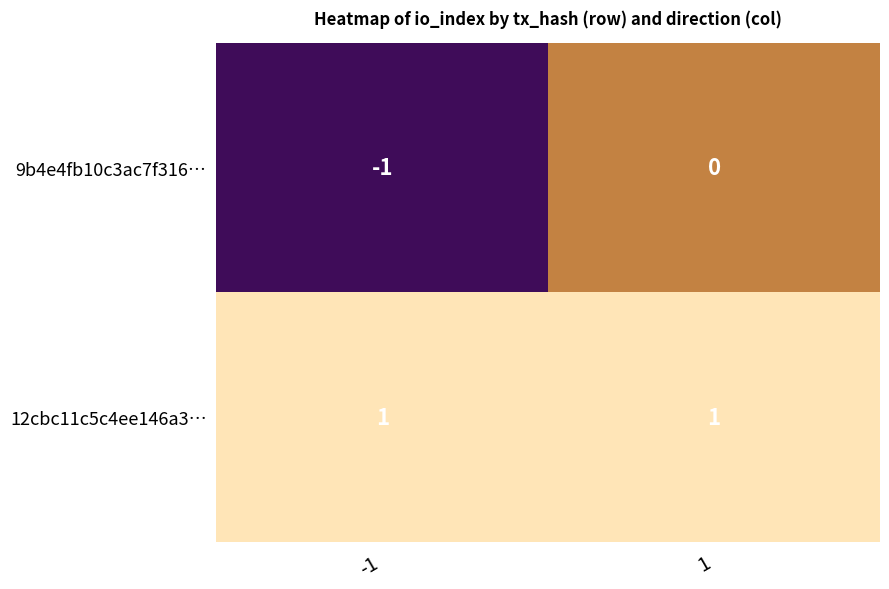

What is the spread (max minus min) of values at 1?

1